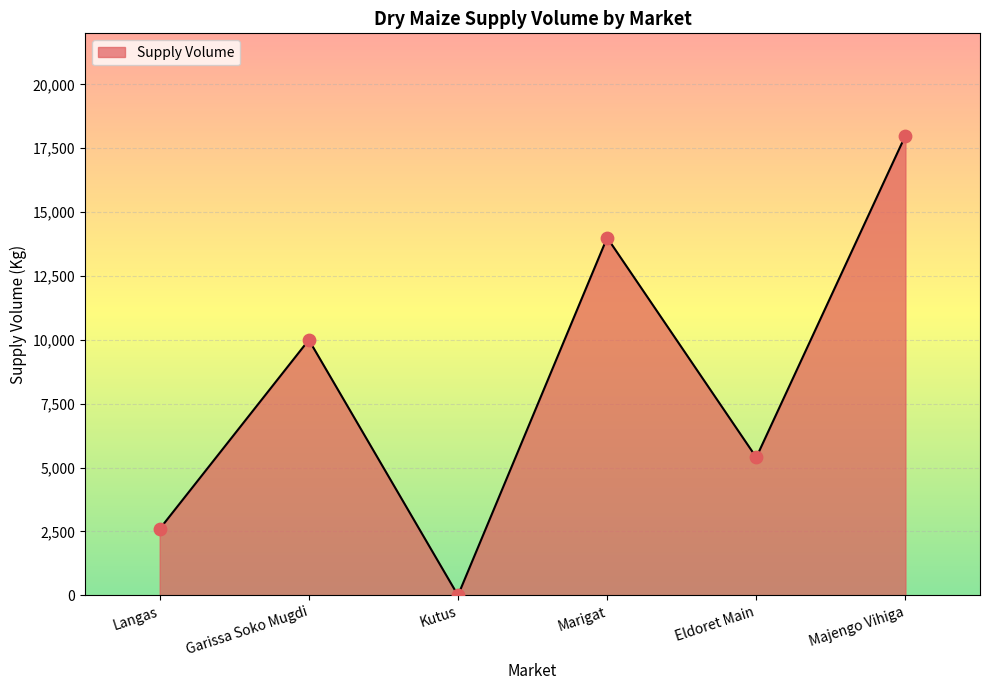

Between Marigat and Garissa Soko Mugdi, which is larger?

Marigat